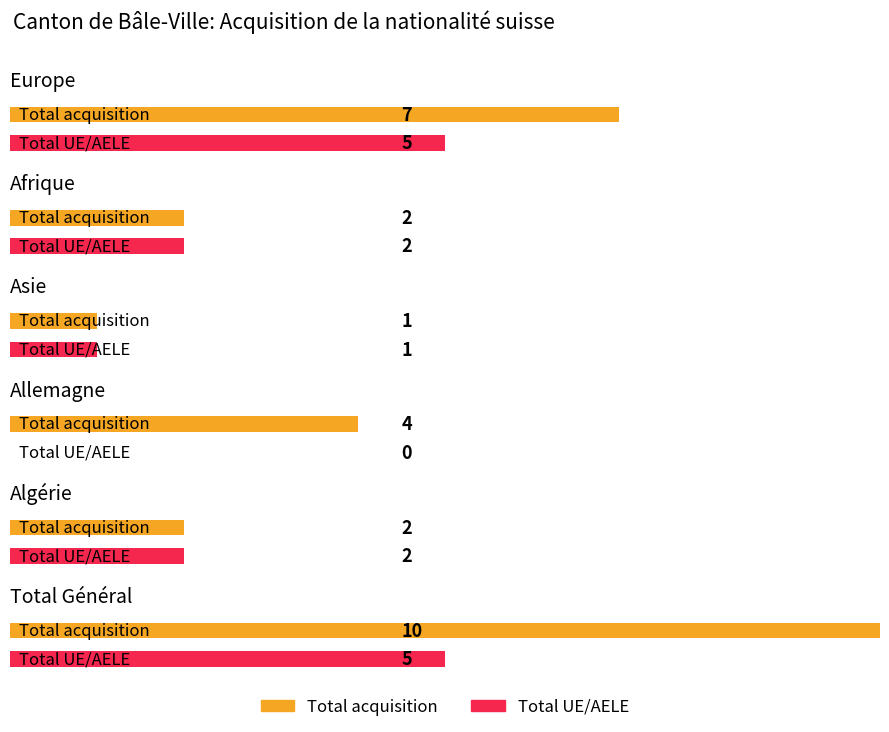

At which category is the sum across all series the highest?

Total Général